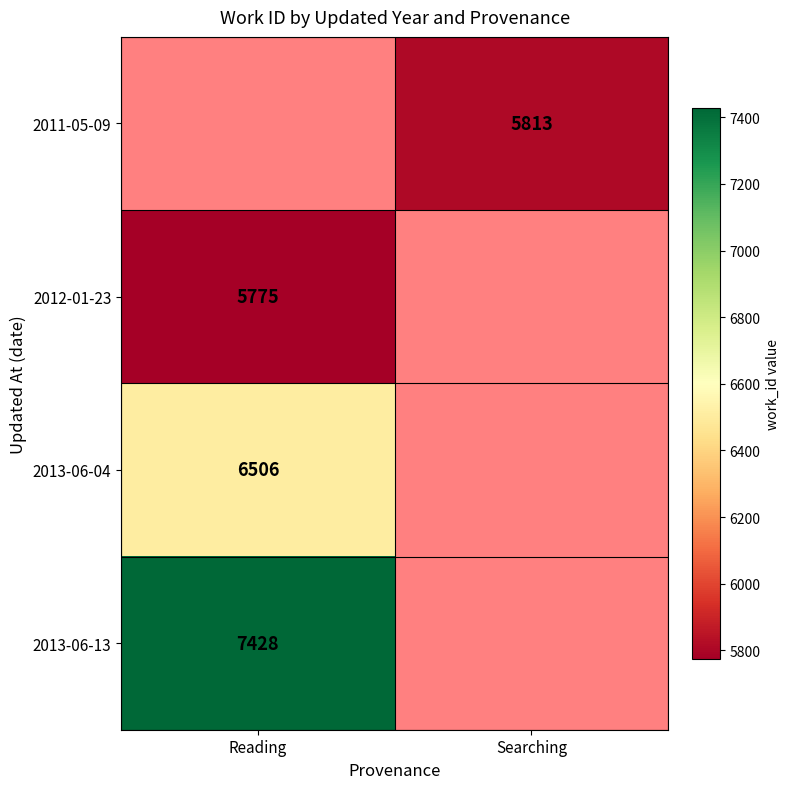

Is the value of 2012-01-23 at Reading greater than the value of 2013-06-13 at Reading?

No